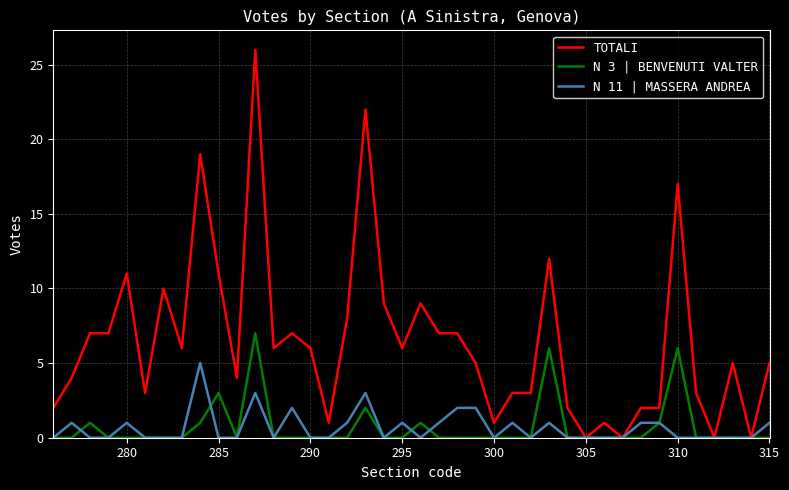

Is this an area chart (filled region under the line)?

No